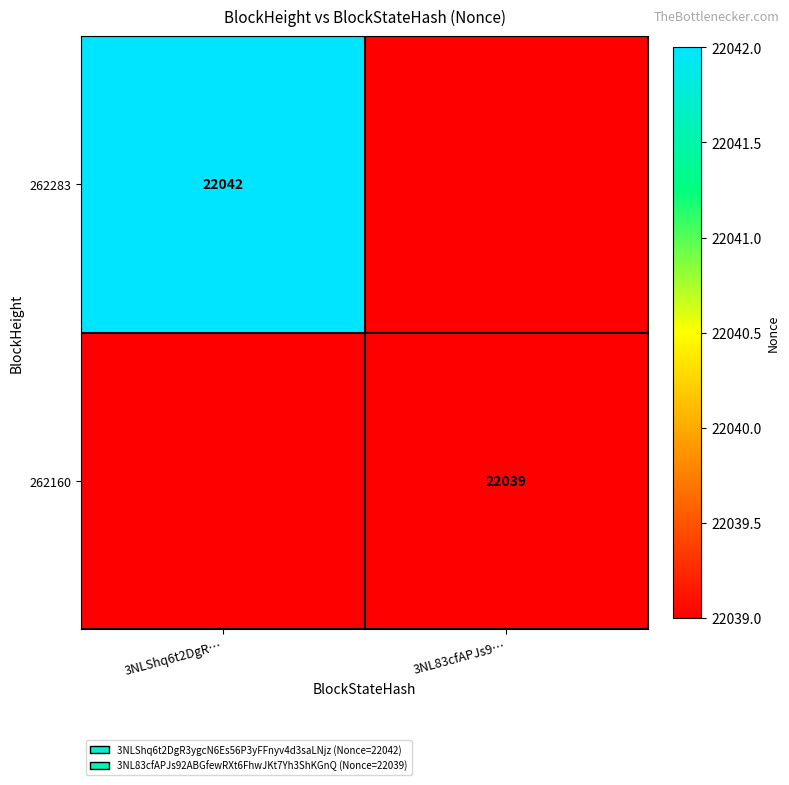

The 262160 series shows 33497 at 3NL83cfAPJs9…. True or false?

False